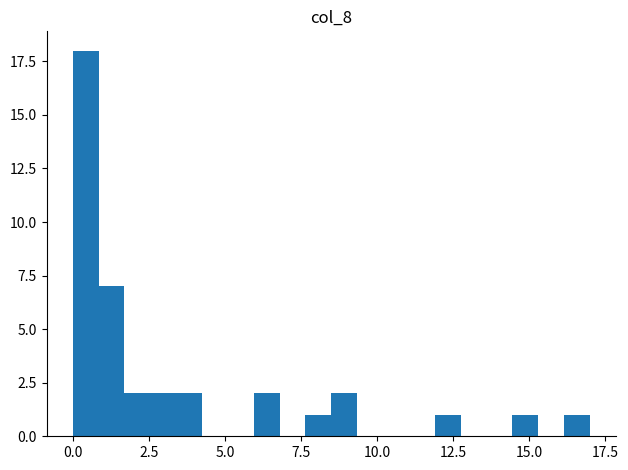

Around what value on the x-axis is the tallest bar? Give the approximate position of its centre, as read against the axis.

0.5